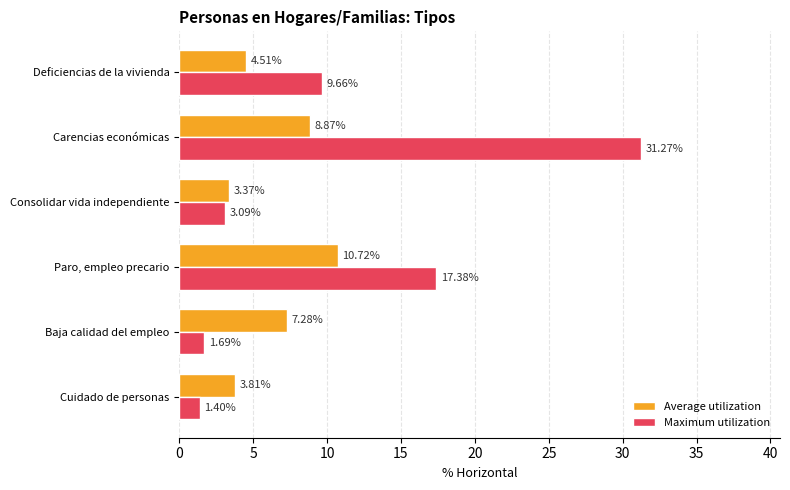

At how many categories does at least one series exceed 9?

3